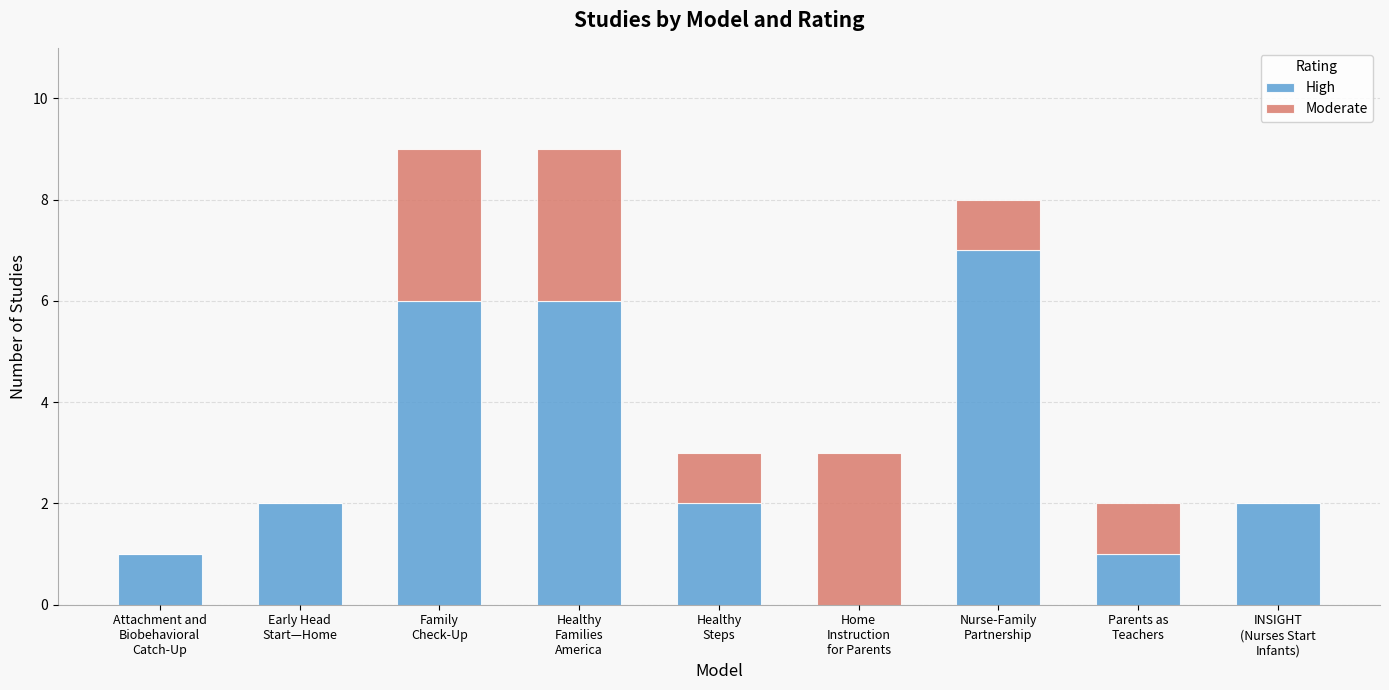

What is the sum of all High values?

27